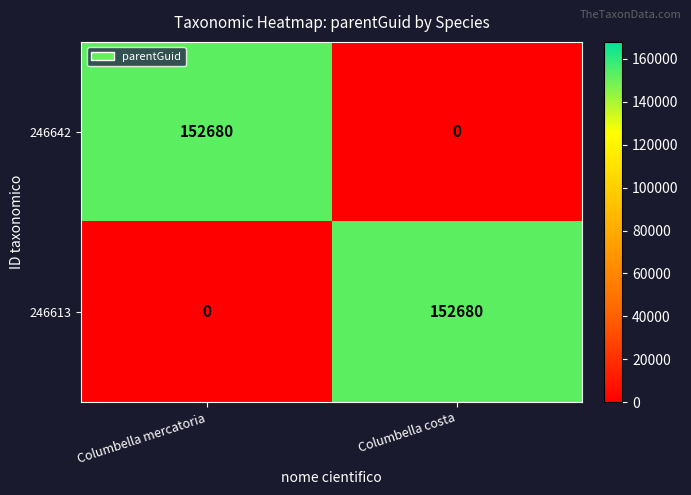

Which category has the highest value in the 246613 series?

Columbella costa